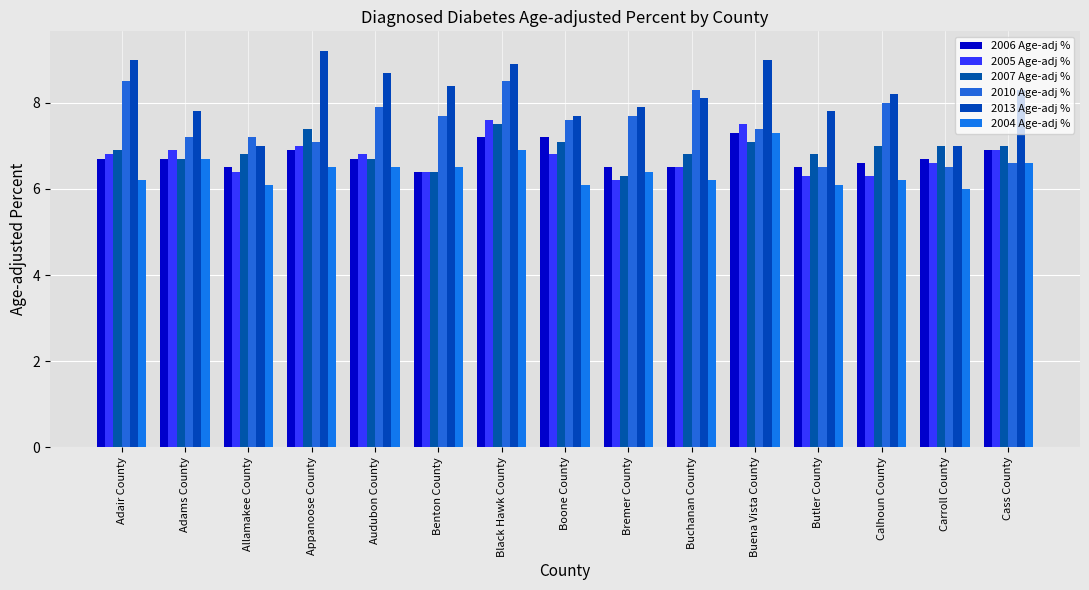

Reading left to right, extract all data points from this chart.

2006 Age-adj %: 6.7	6.7	6.5	6.9	6.7	6.4	7.2	7.2	6.5	6.5	7.3	6.5	6.6	6.7	6.9
2005 Age-adj %: 6.8	6.9	6.4	7.0	6.8	6.4	7.6	6.8	6.2	6.5	7.5	6.3	6.3	6.6	6.9
2007 Age-adj %: 6.9	6.7	6.8	7.4	6.7	6.4	7.5	7.1	6.3	6.8	7.1	6.8	7.0	7.0	7.0
2010 Age-adj %: 8.5	7.2	7.2	7.1	7.9	7.7	8.5	7.6	7.7	8.3	7.4	6.5	8.0	6.5	6.6
2013 Age-adj %: 9.0	7.8	7.0	9.2	8.7	8.4	8.9	7.7	7.9	8.1	9.0	7.8	8.2	7.0	8.3
2004 Age-adj %: 6.2	6.7	6.1	6.5	6.5	6.5	6.9	6.1	6.4	6.2	7.3	6.1	6.2	6.0	6.6